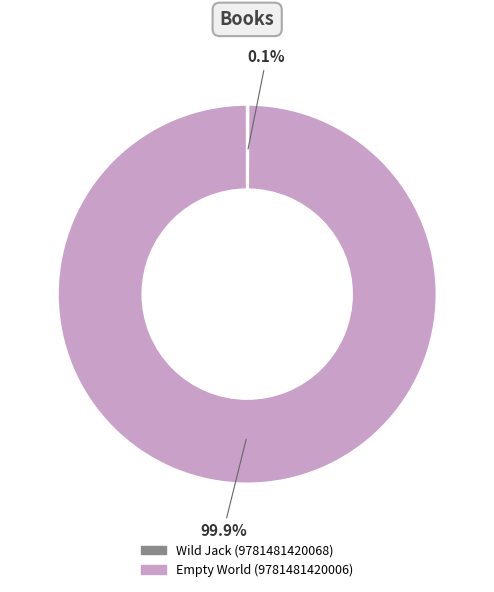

Is there a majority slice in this chart?

Yes